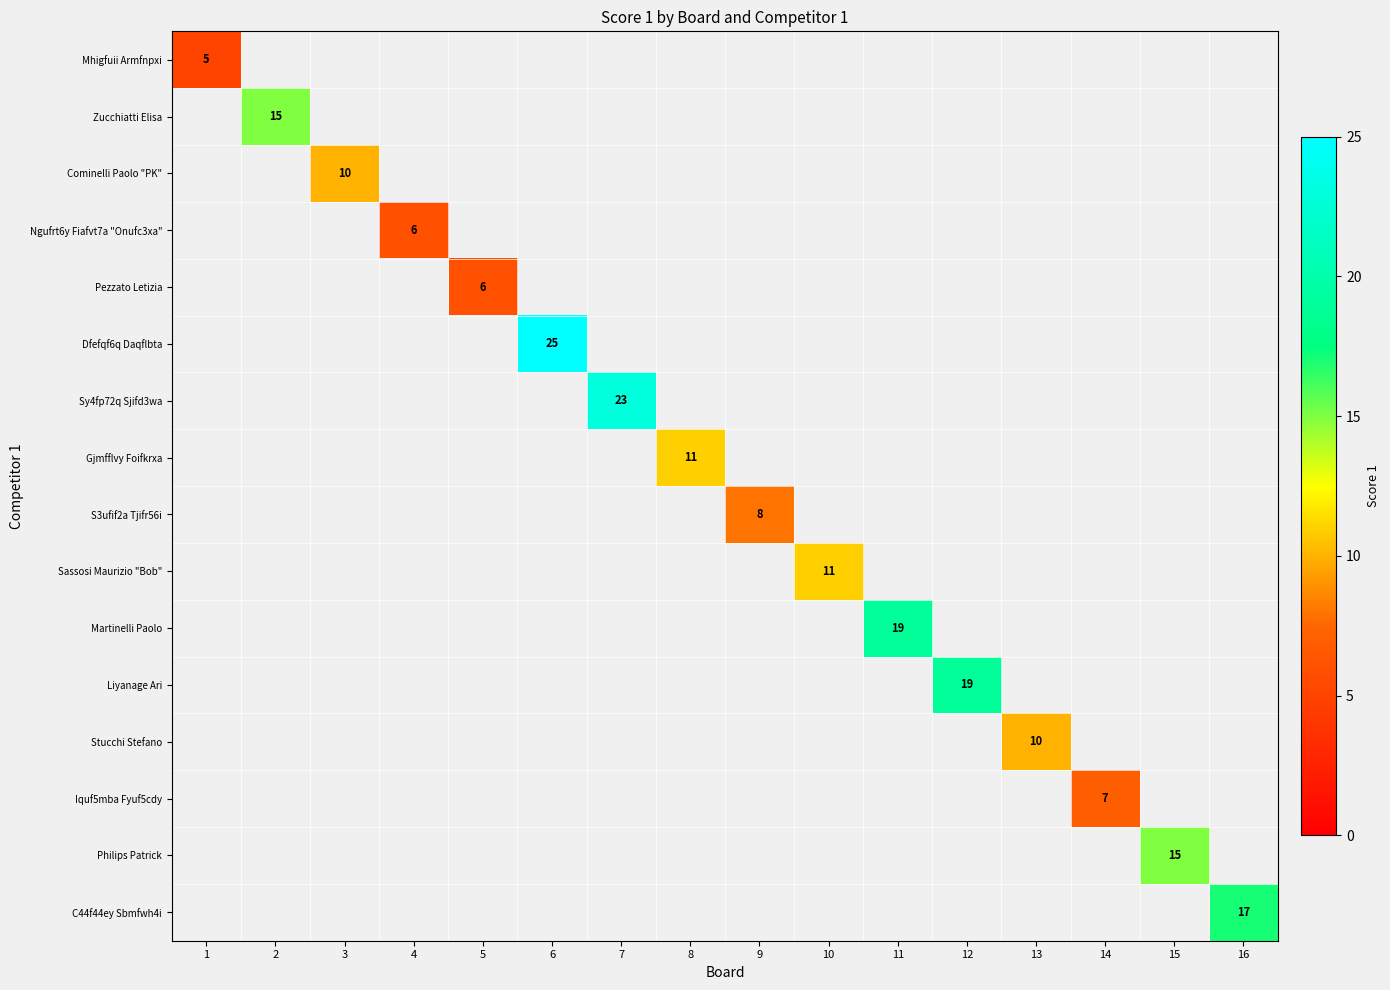

Is it true that Liyanage Ari equals 27 at 12?

False